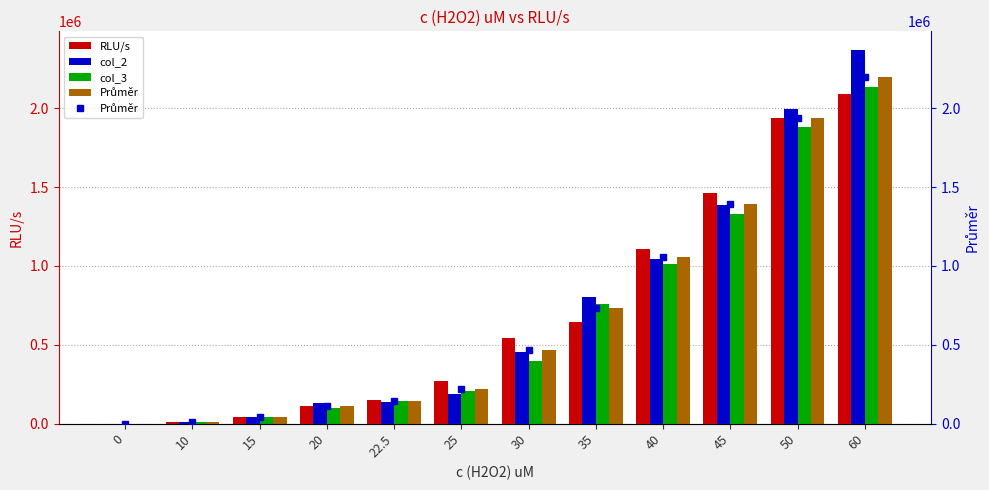

Between 30 and 40, which is larger?

40